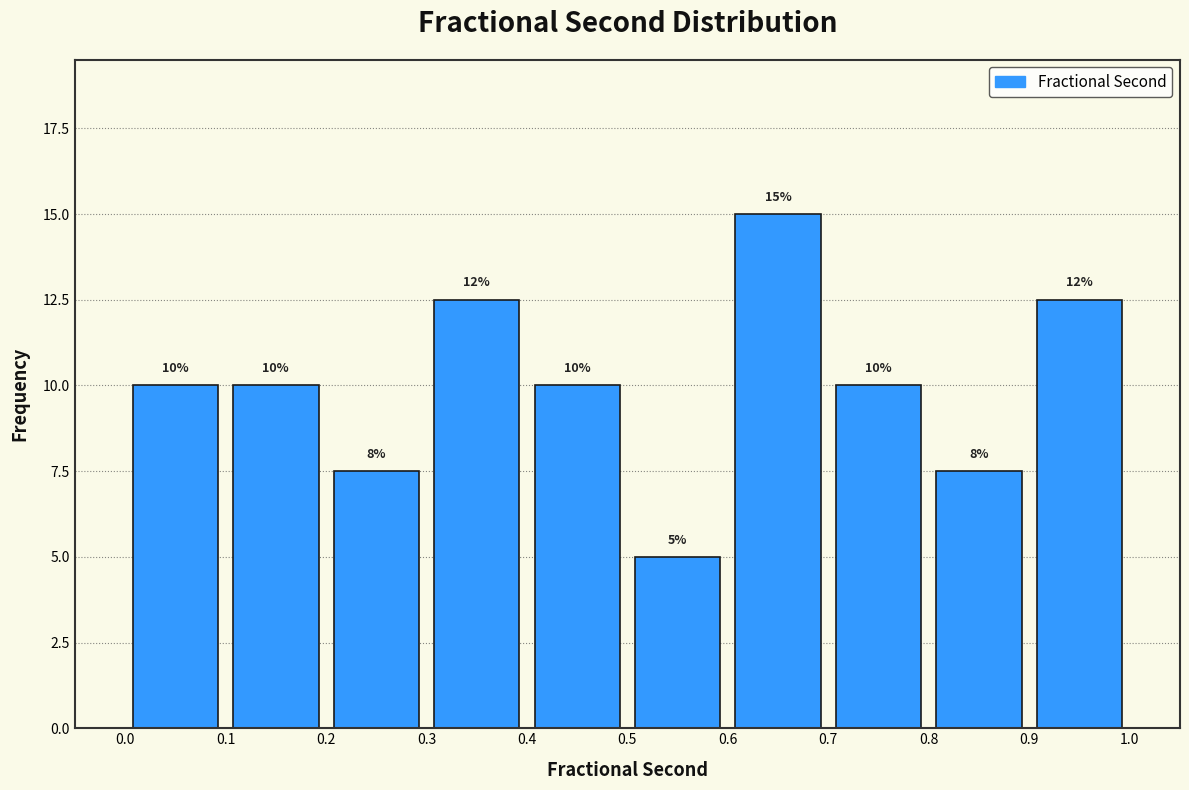

Over which range of the x-axis is the bar tallest?

0.6 to 0.7